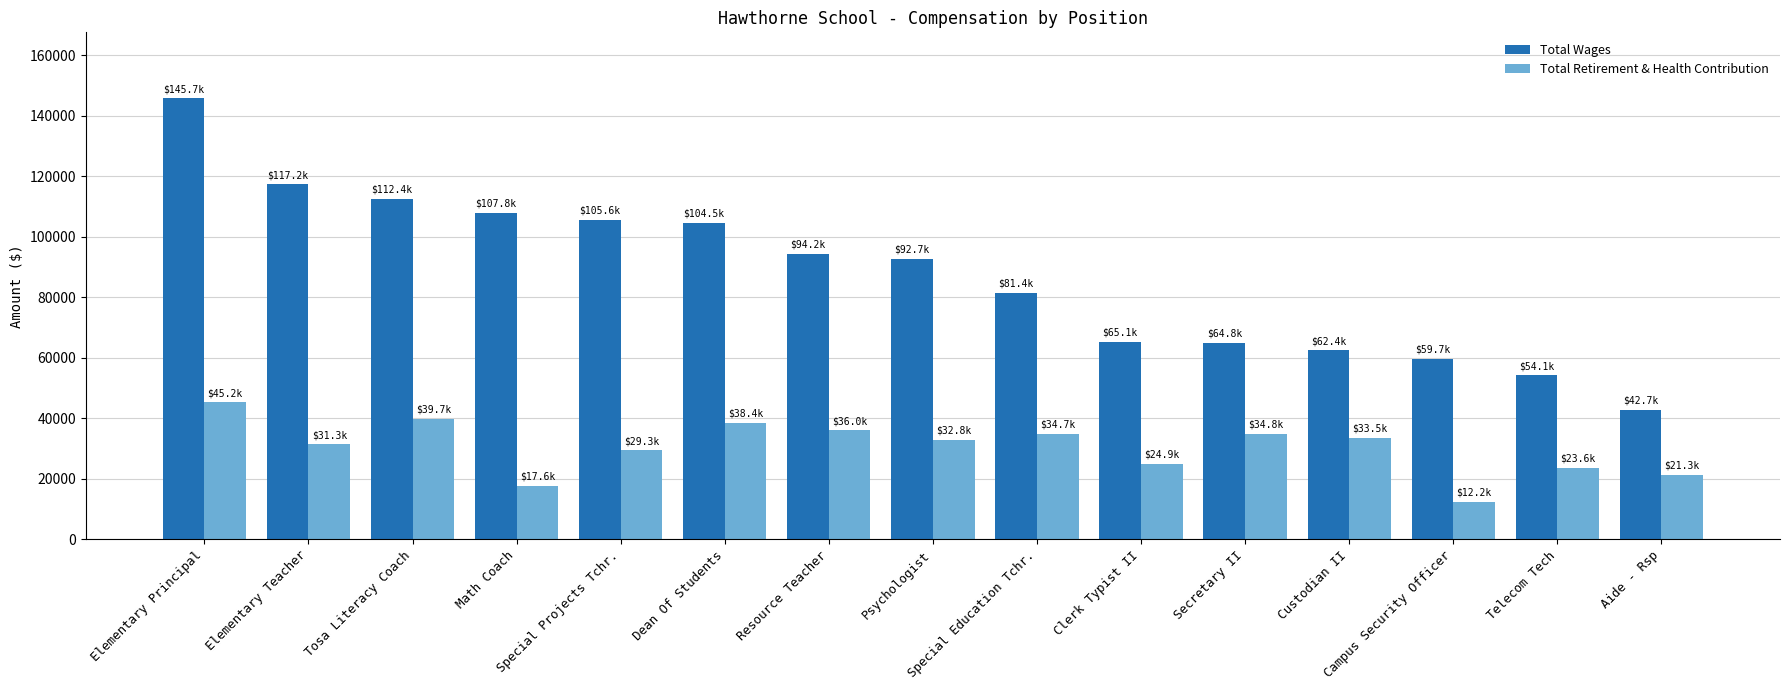

What are all the series names shown in the legend?

Total Wages, Total Retirement & Health Contribution